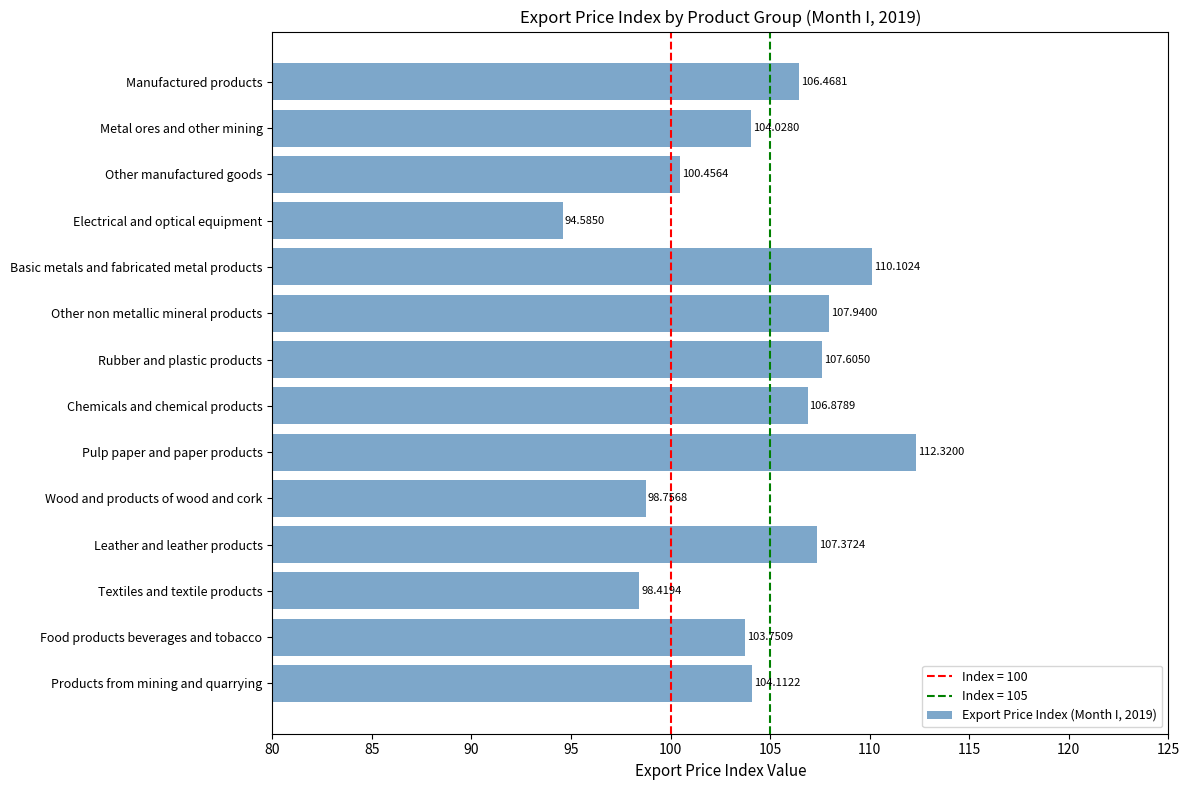

List the labels in order of value, largest first.

Pulp paper and paper products, Basic metals and fabricated metal products, Other non metallic mineral products, Rubber and plastic products, Leather and leather products, Chemicals and chemical products, Manufactured products, Products from mining and quarrying, Metal ores and other mining, Food products beverages and tobacco, Other manufactured goods, Wood and products of wood and cork, Textiles and textile products, Electrical and optical equipment